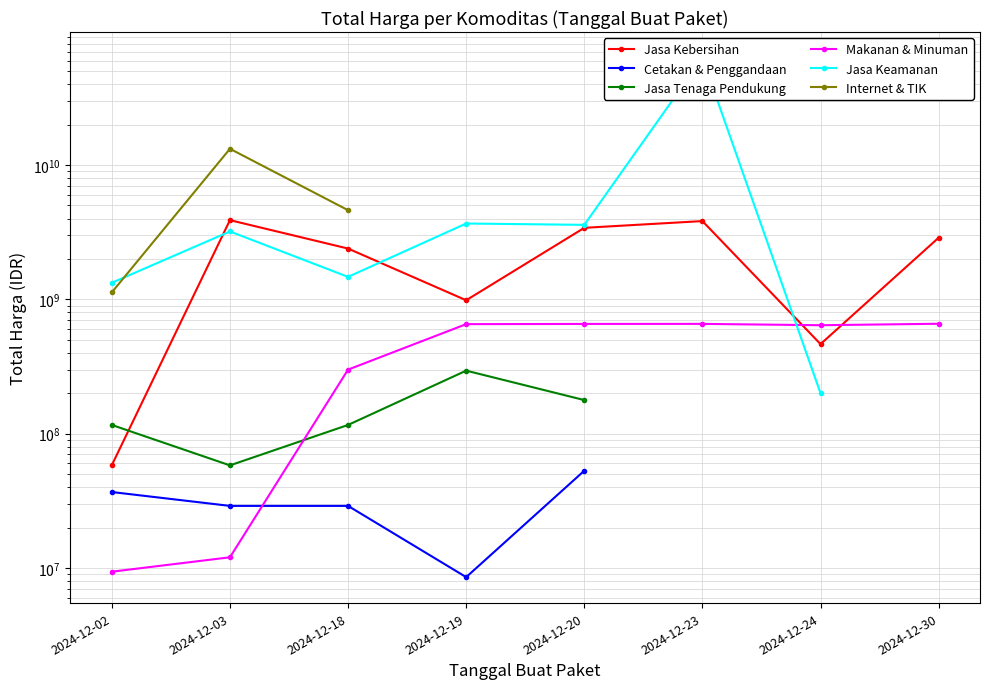

How many lines are shown in the chart?

6